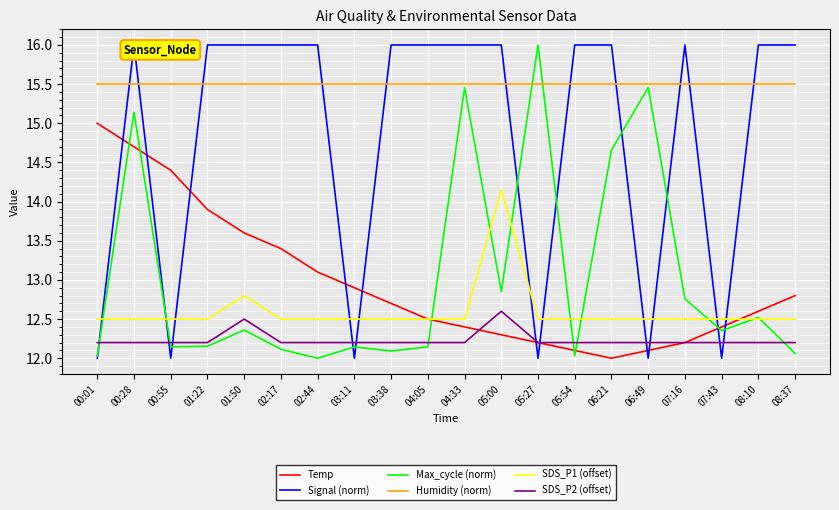

After their last crossing, which series has the higher values: SDS_P2 (offset) or Max_cycle (norm)?

SDS_P2 (offset)